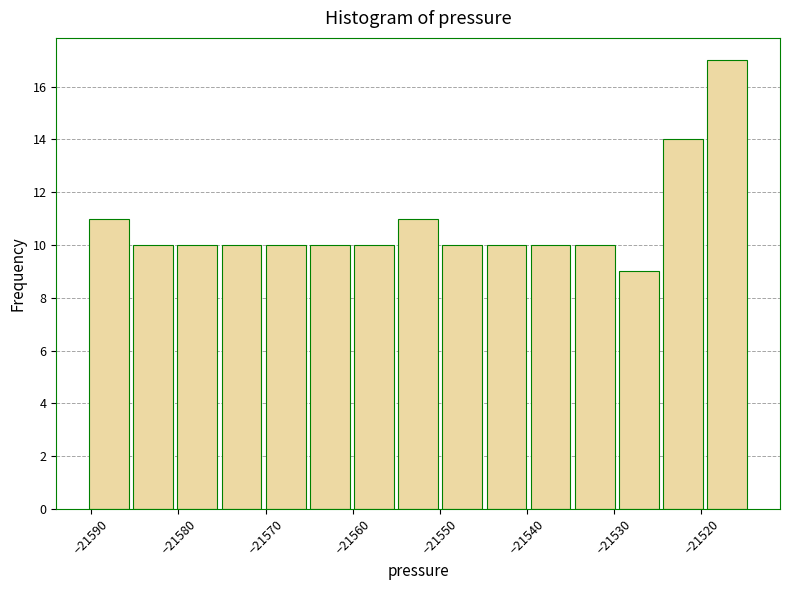

How tall is the bar that spans -21590 to -21585 on the x-axis? Neither the bar edges nor the heights are printed on the chart, so give them approximately, as read against the axes.

11